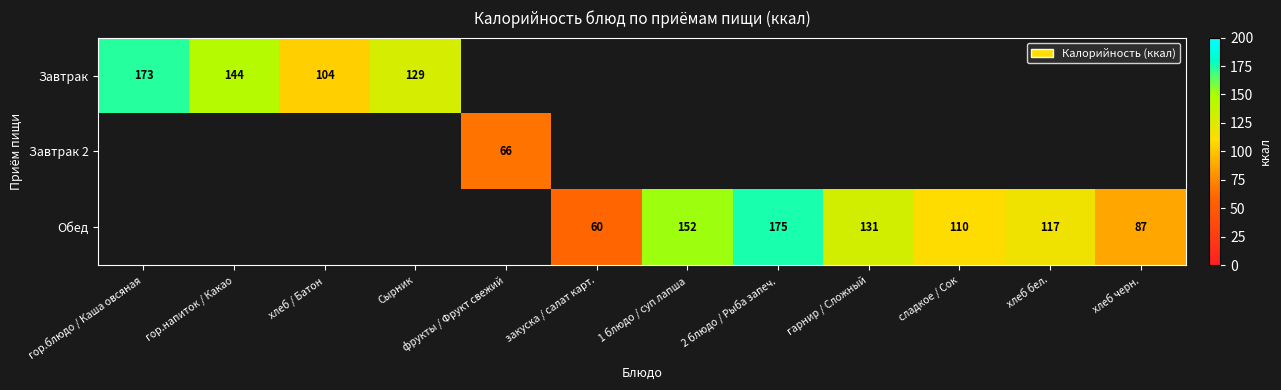

Is the value of Обед at закуска / салат карт. greater than the value of Завтрак 2 at фрукты / Фрукт свежий?

No